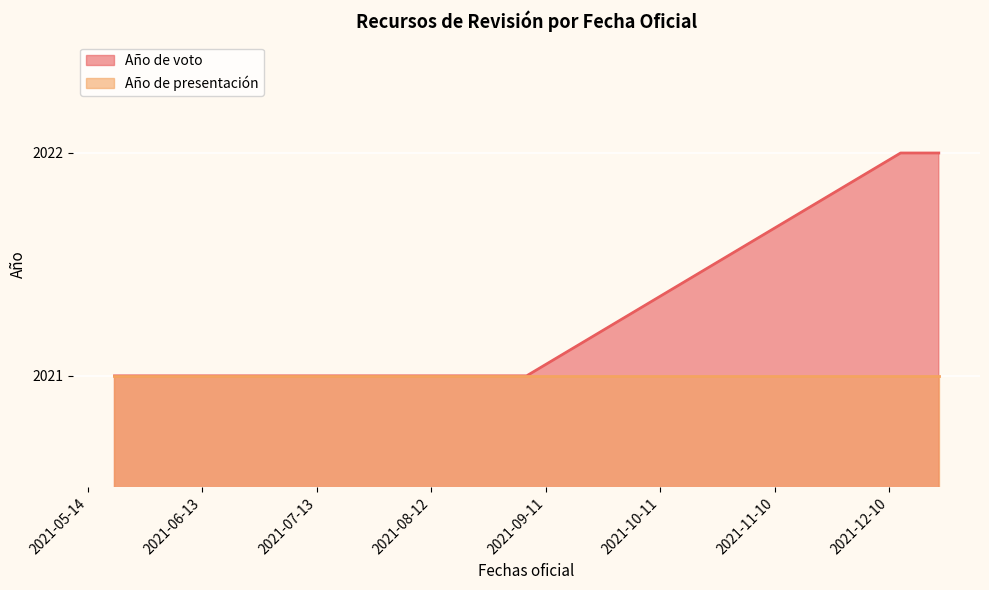

What is the sum of all Año de voto values?

10107